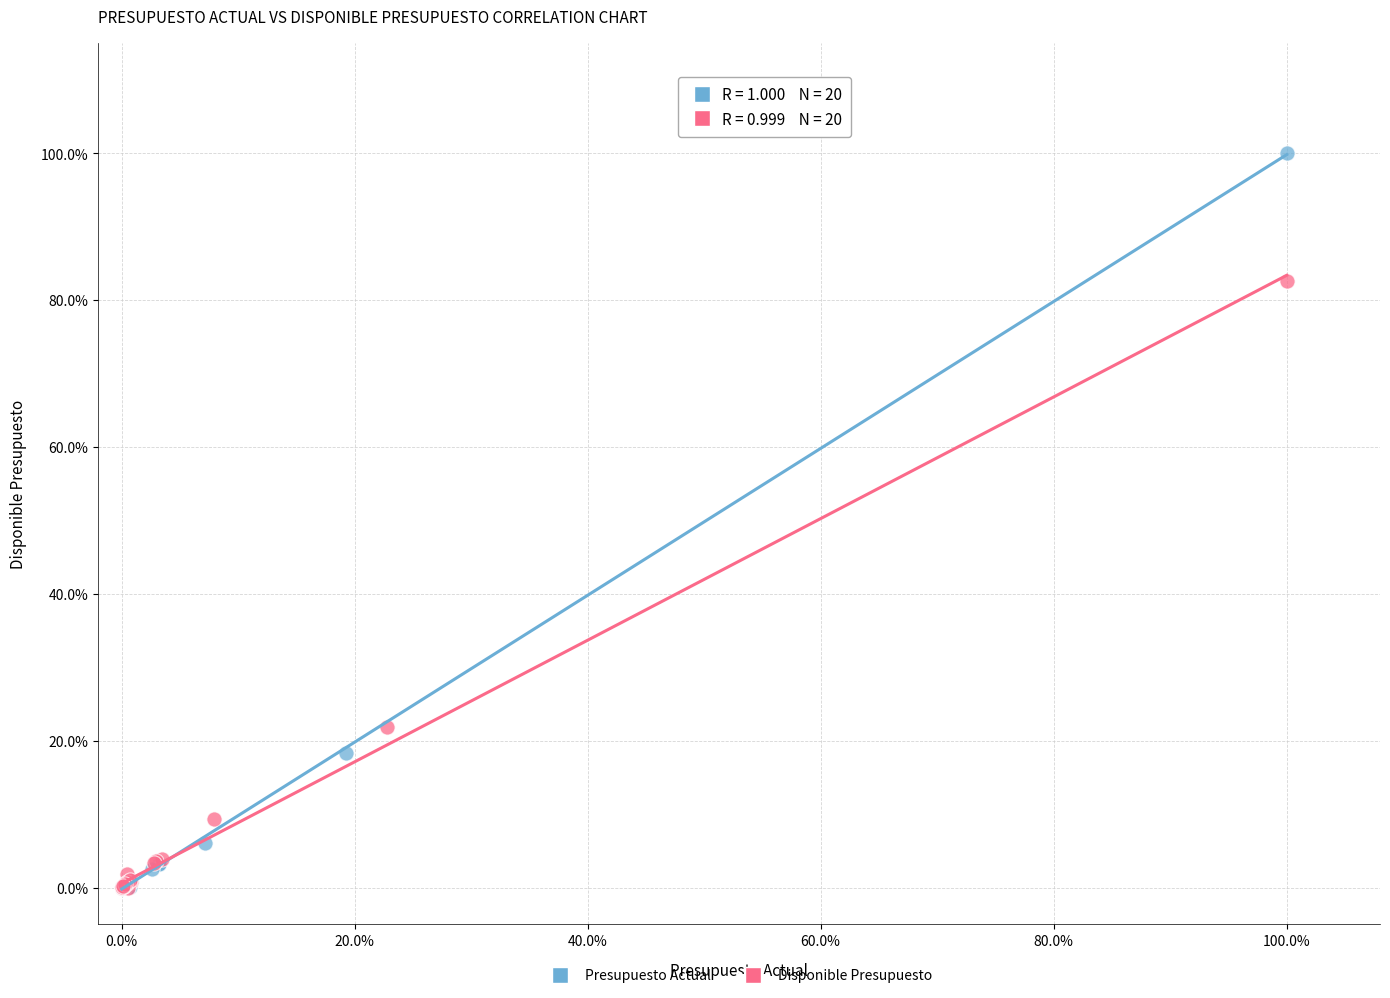

Which series has the widest spread of Y values?

Presupuesto Actual